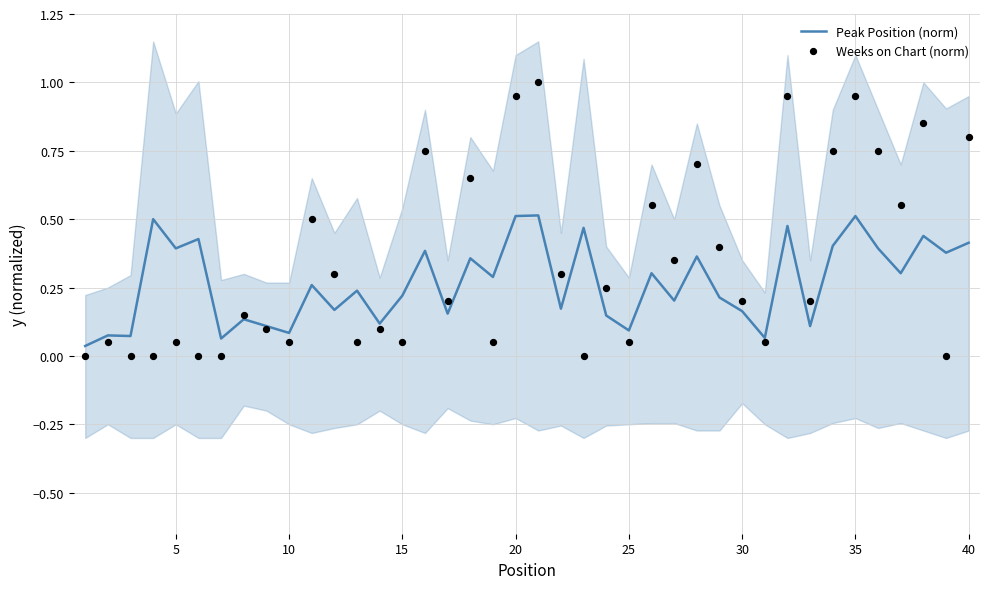

What are all the series names shown in the legend?

Peak Position (norm), Weeks on Chart (norm)